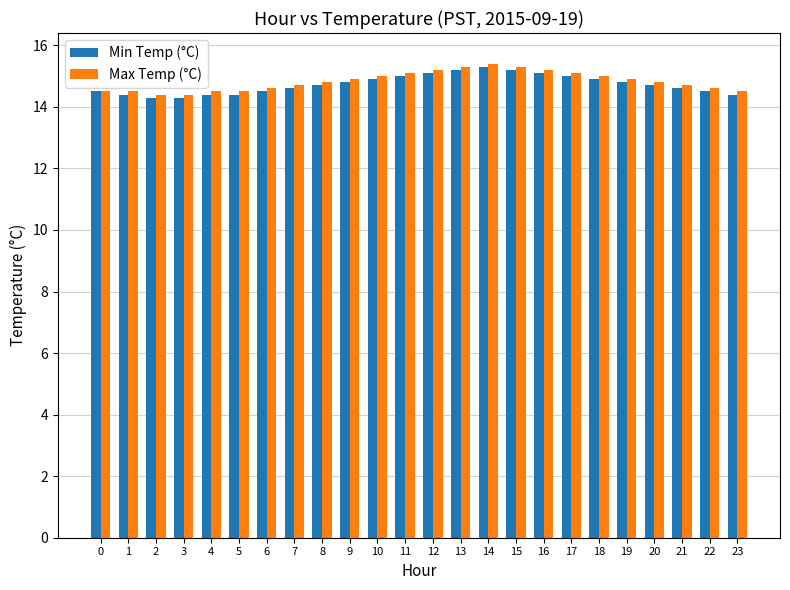

What is the total value across all series at 16?

30.3